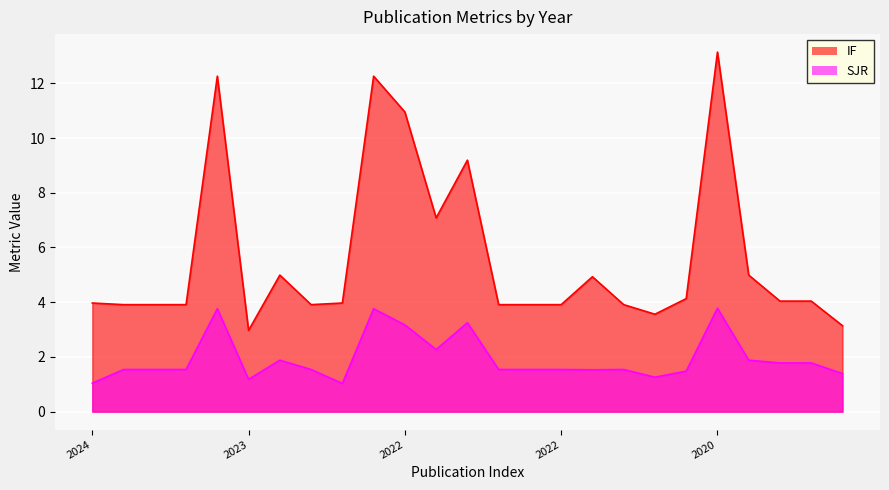

Is the value of IF at 2023 greater than the value of SJR at 2023?

Yes